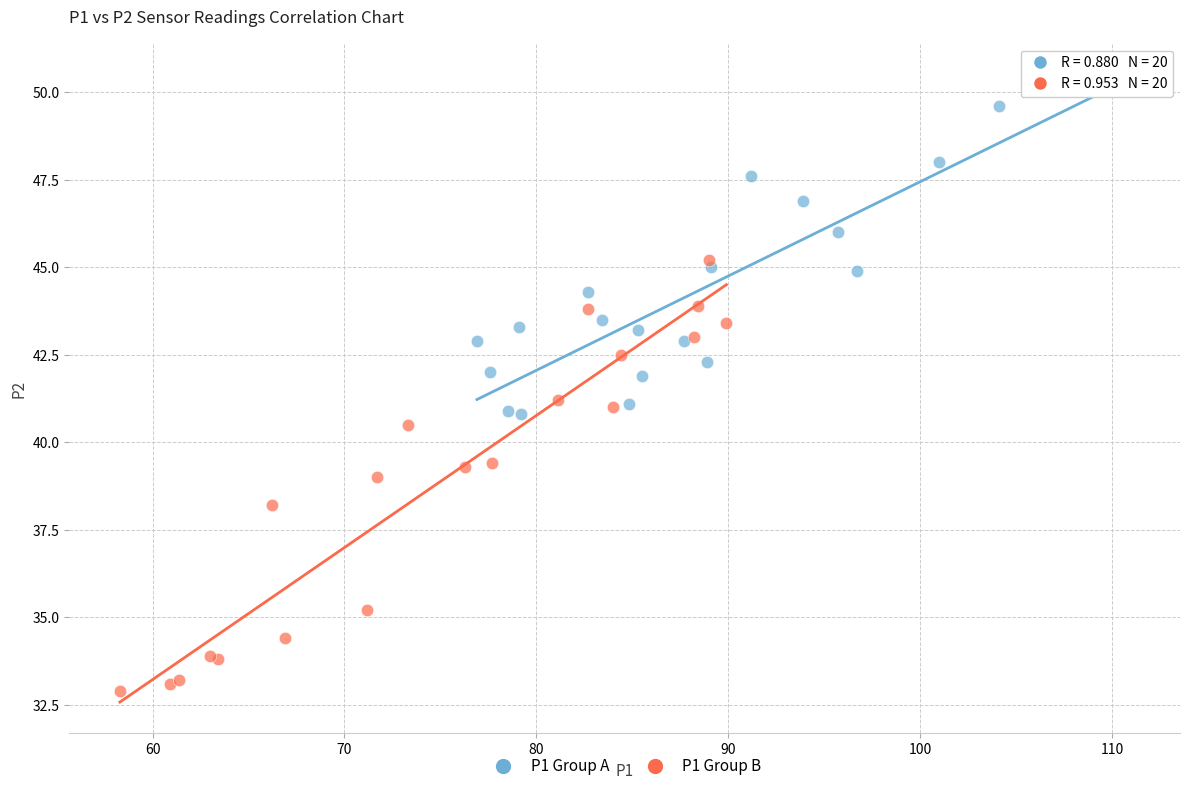

Which series has the largest Y range (max minus min)?

P1 Group B